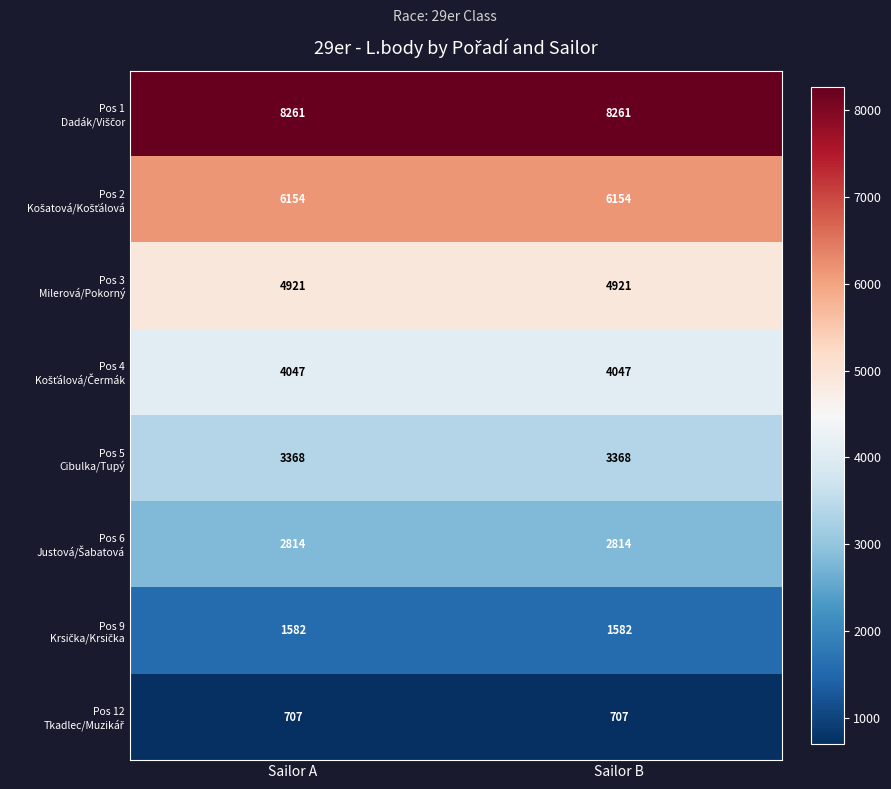

What is the spread (max minus min) of values at Sailor B?

7554